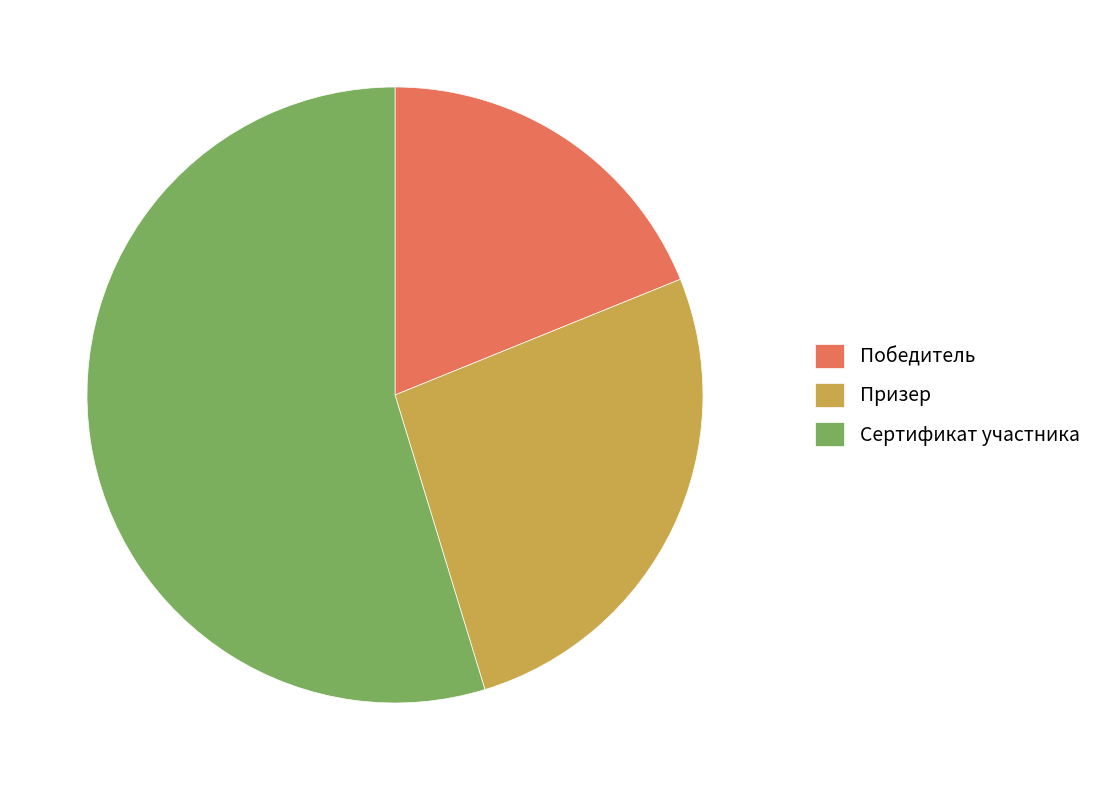

Which has a higher value, Сертификат участника or Призер?

Сертификат участника